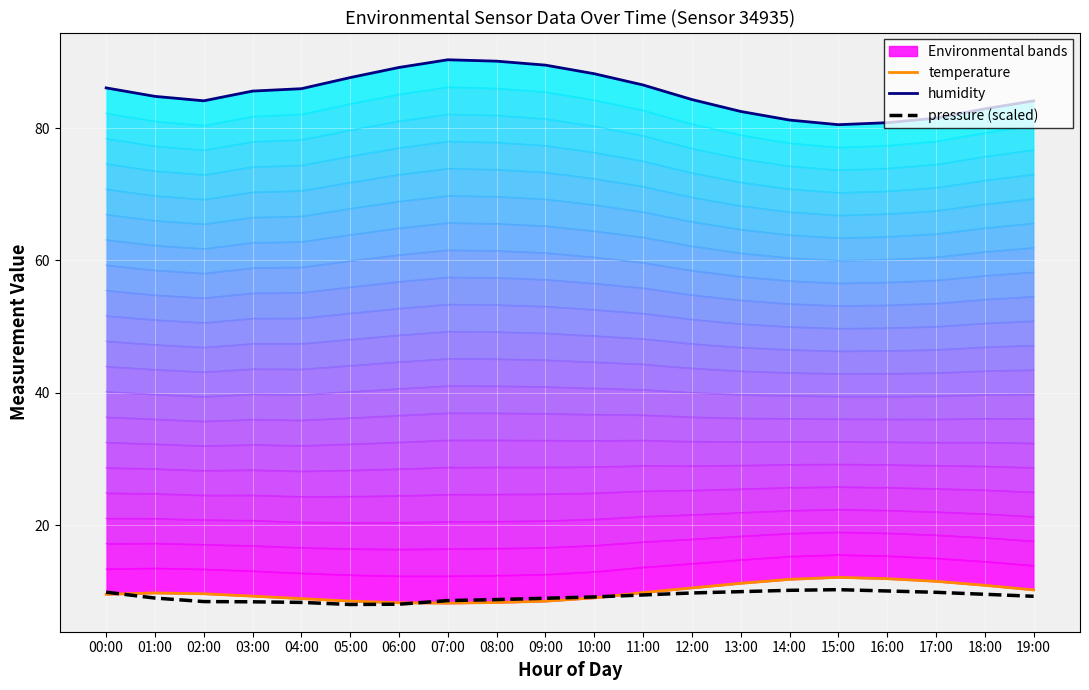

What is the label of the 12th point from the left?

11:00